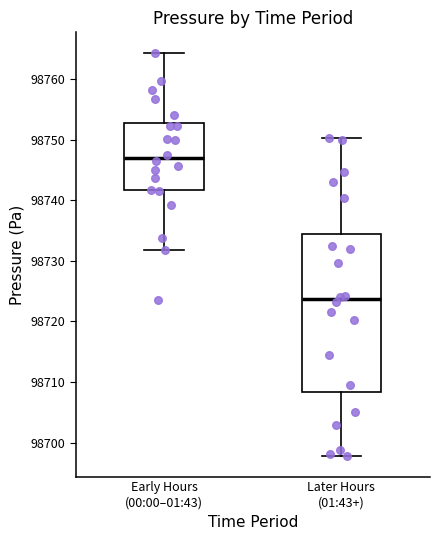

Reading left to right, read every box against the y-axis: the position of its median line, the range the box covers, and the ends of its whiskers. The values are not printed on the chart, so give them approximately, as read against the axis.

Early Hours (00:00–01:43): median 98747, box 98742 to 98753, whiskers 98732 to 98764
Later Hours (01:43+): median 98724, box 98708 to 98734, whiskers 98698 to 98750